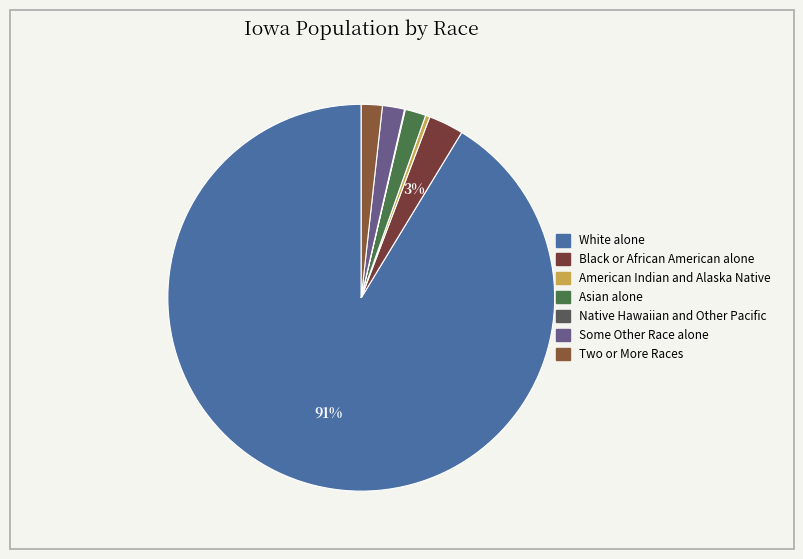

What is the change in value from Asian alone to Two or More Races?

+239